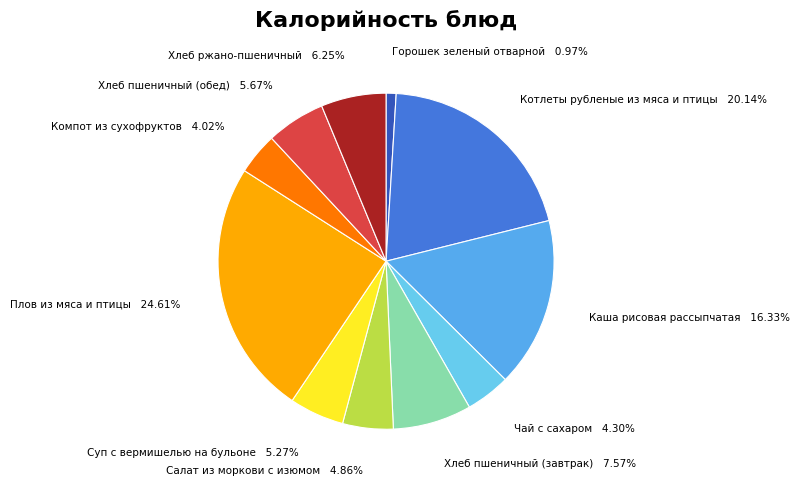

How many slices are in this pie chart?

11